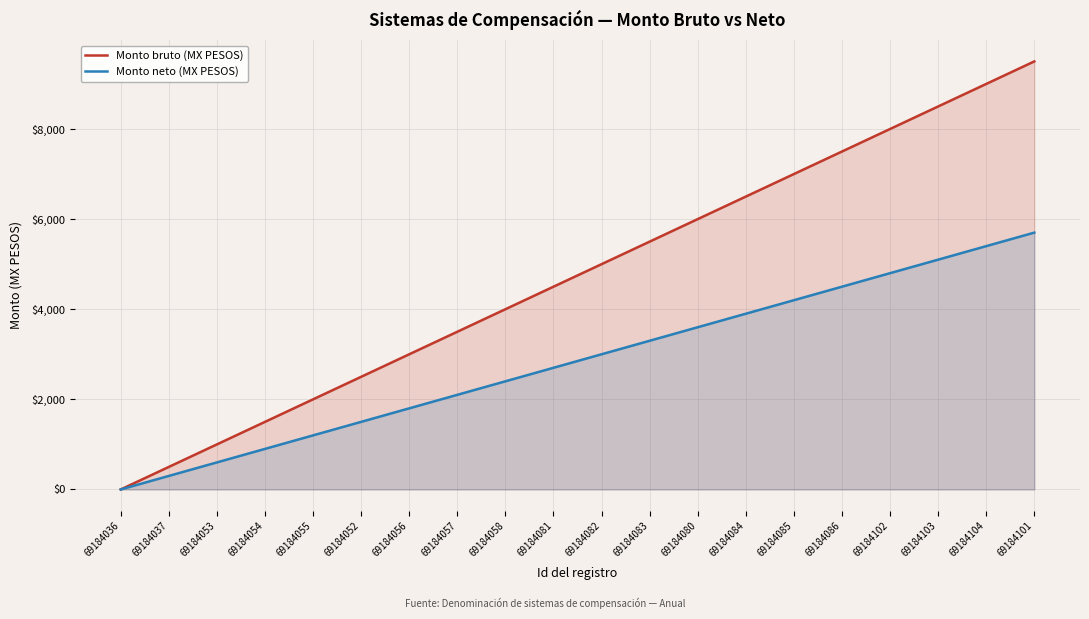

At how many categories does at least one series exceed 5959?

8